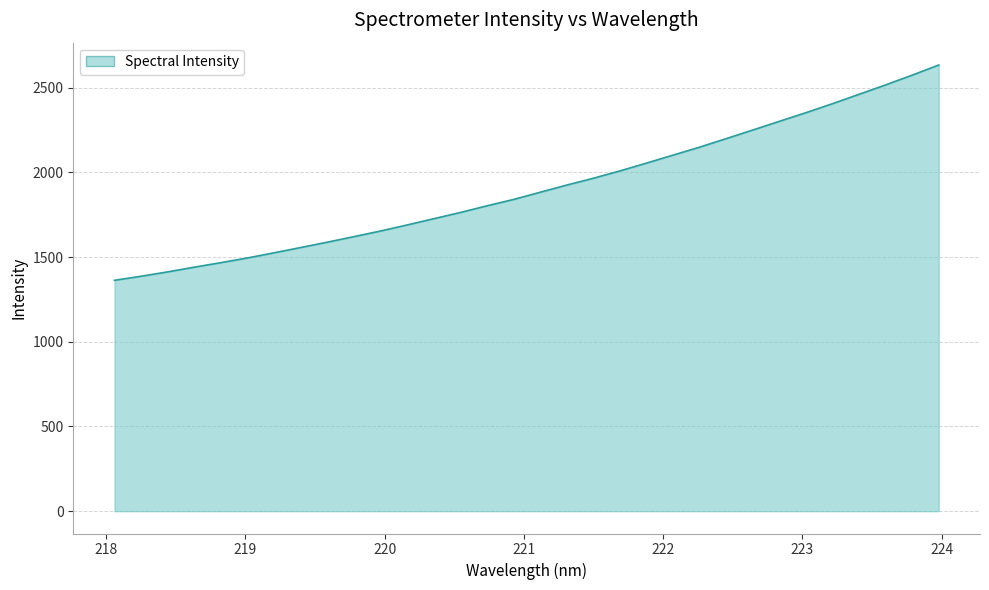

How many distinct data groups are displayed?

1